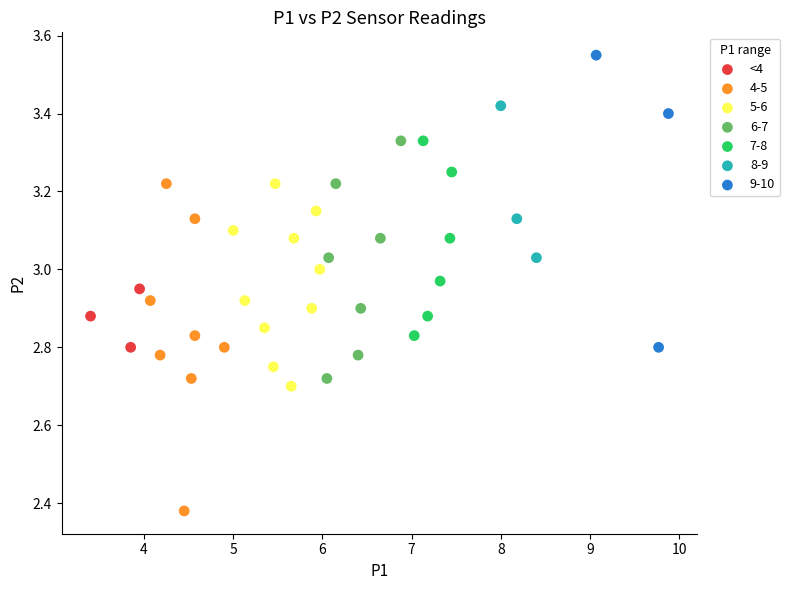

Which series reaches the maximum Y coordinate?

9-10